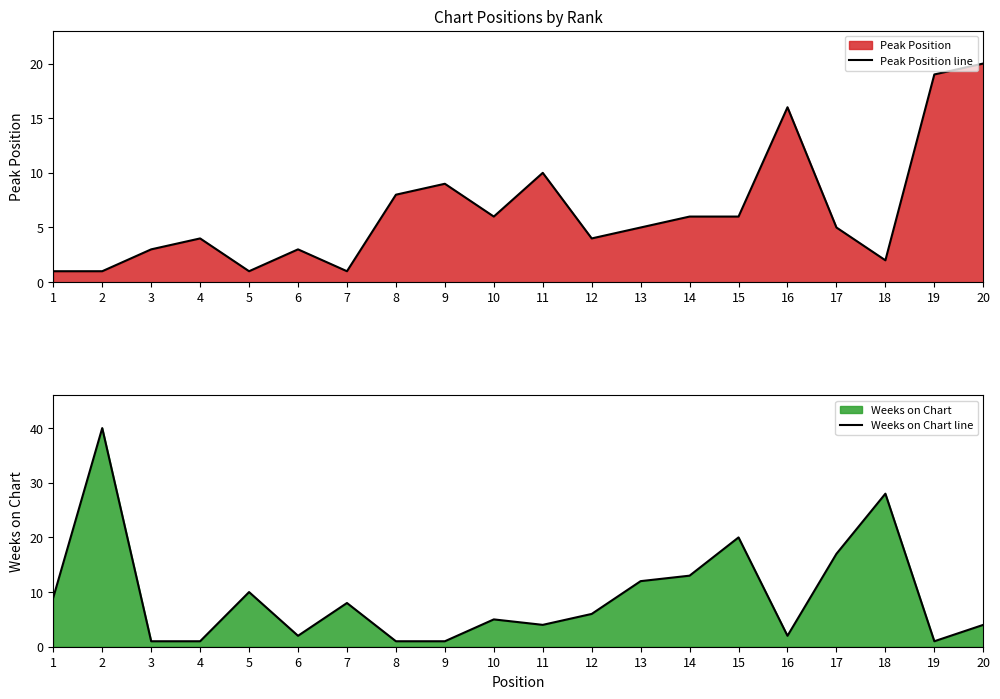

At which label does Weeks on Chart line first exceed 6?

1